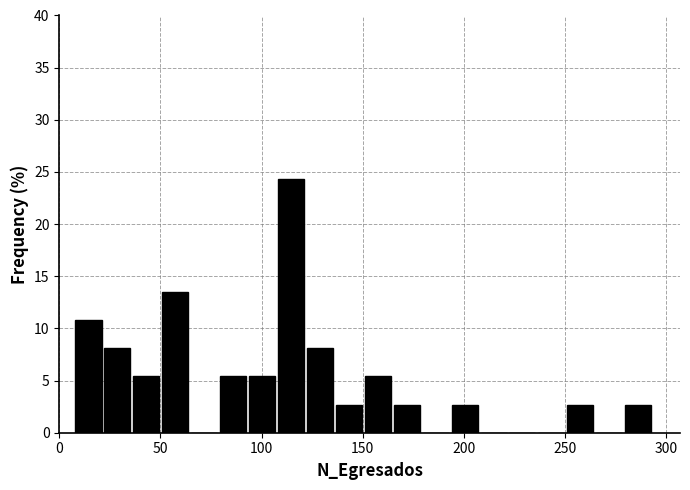

Around what value on the x-axis is the tallest bar? Give the approximate position of its centre, as read against the axis.

115